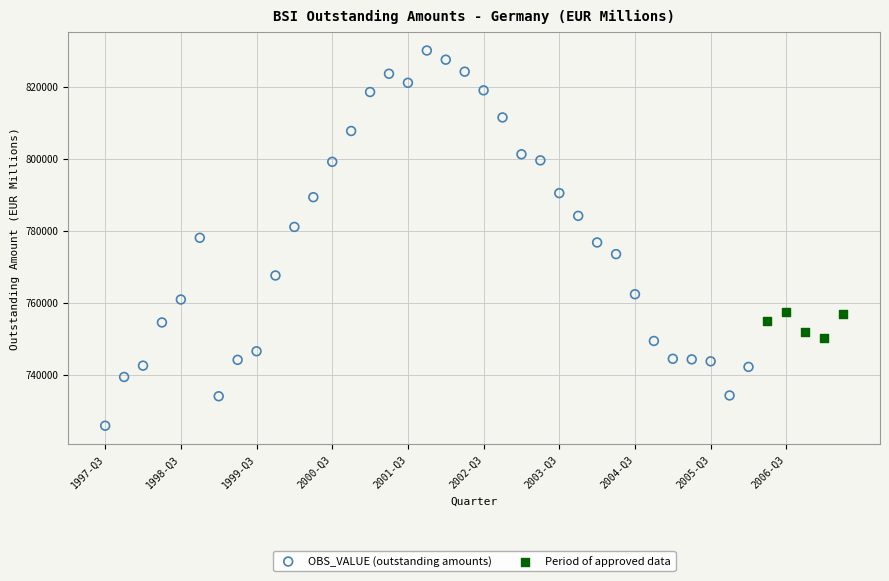

Which series contains the highest Y value?

OBS_VALUE (outstanding amounts)